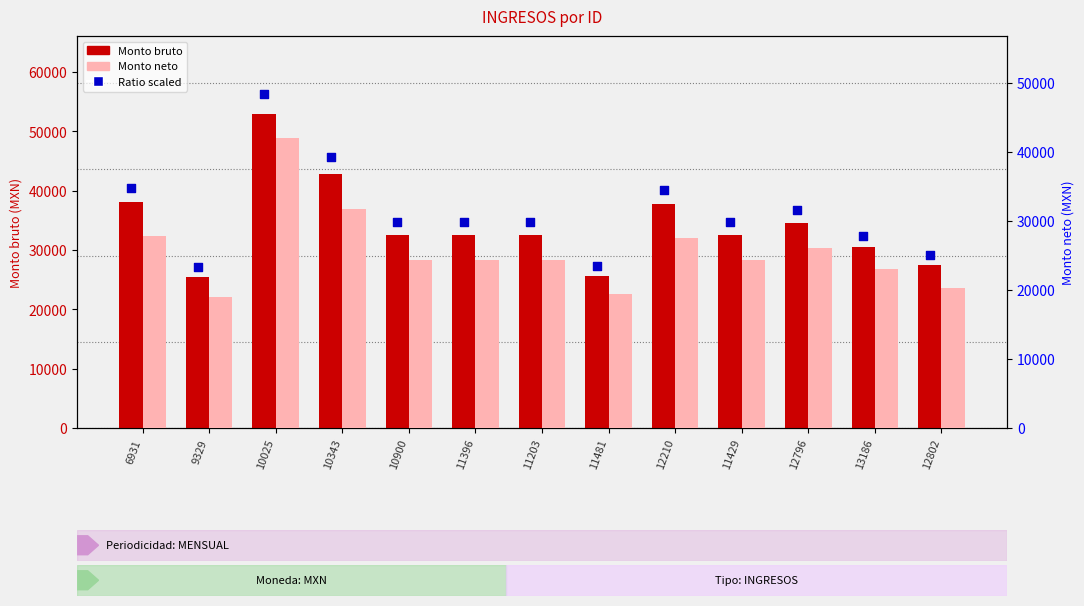

Which series has the largest total across all categories?

Monto bruto